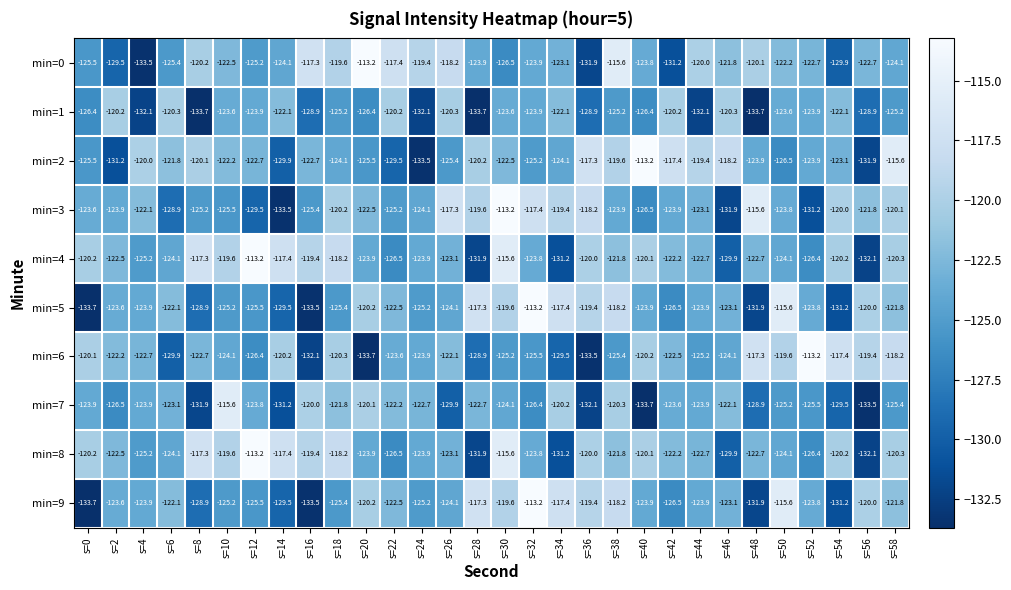

Where is min=3 nearest to the value -123?

s=44